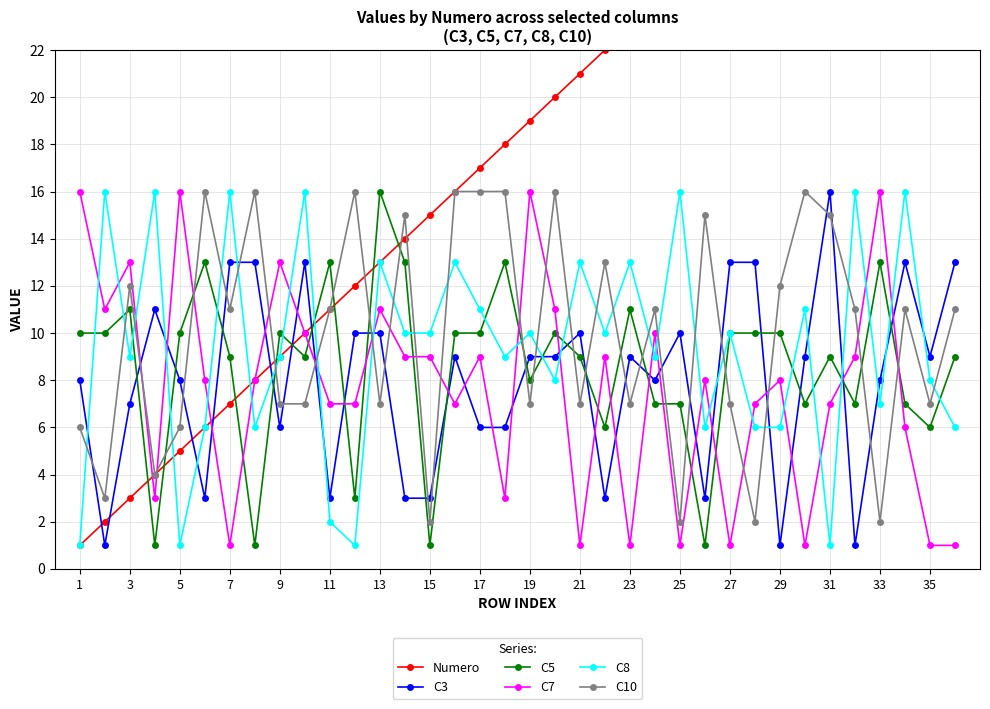

The C3 series shows 8 at 5. True or false?

True